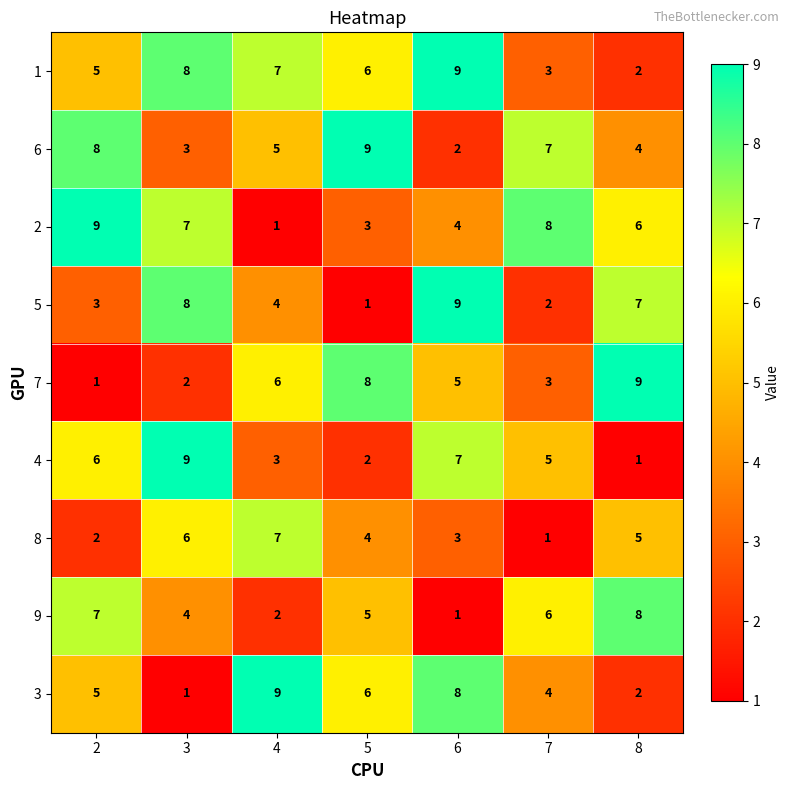

How many 6 values are between 3 and 8?

5